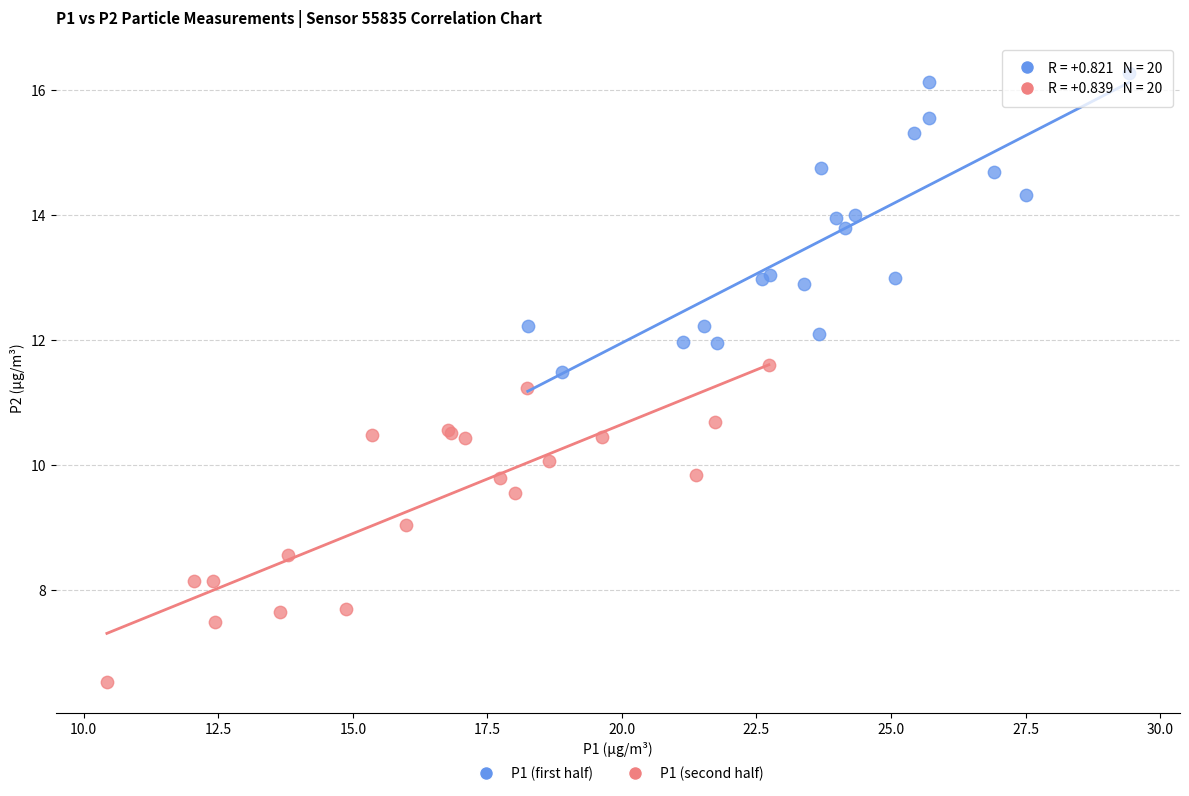

Which series reaches the maximum Y coordinate?

P1 (first half)